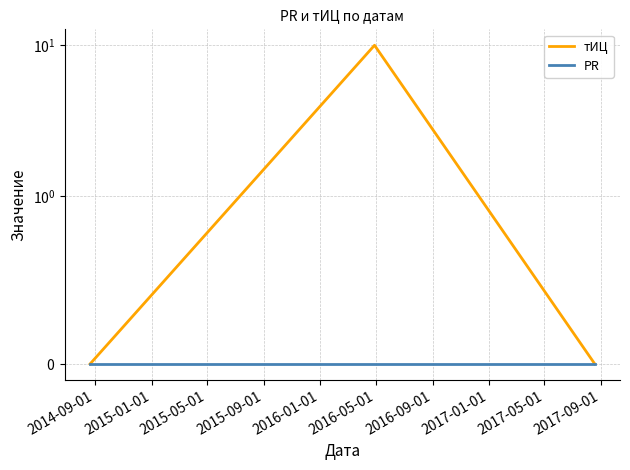

Rank the categories by PR value from highest to lowest.

2014-09-01, 2015-01-01, 2015-05-01